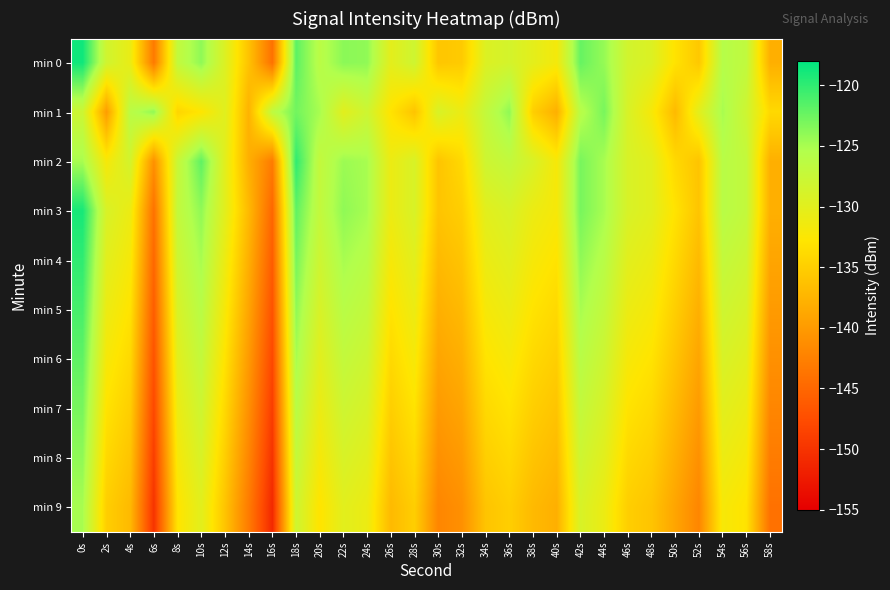

At which category is the sum across all series the highest?

0s